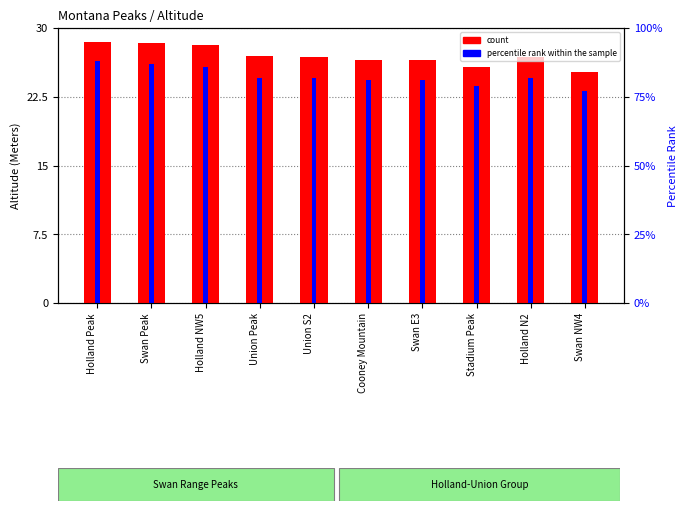

At which label is percentile rank within the sample closest to 24?

Stadium Peak